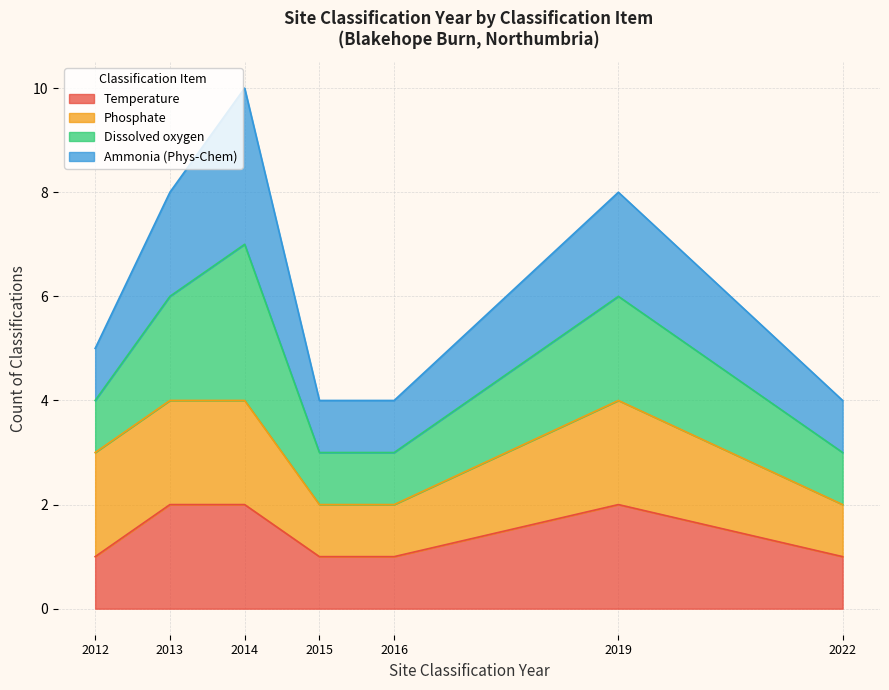

At 2013, list the series in order from smallest to largest.

Temperature, Phosphate, Dissolved oxygen, Ammonia (Phys-Chem)